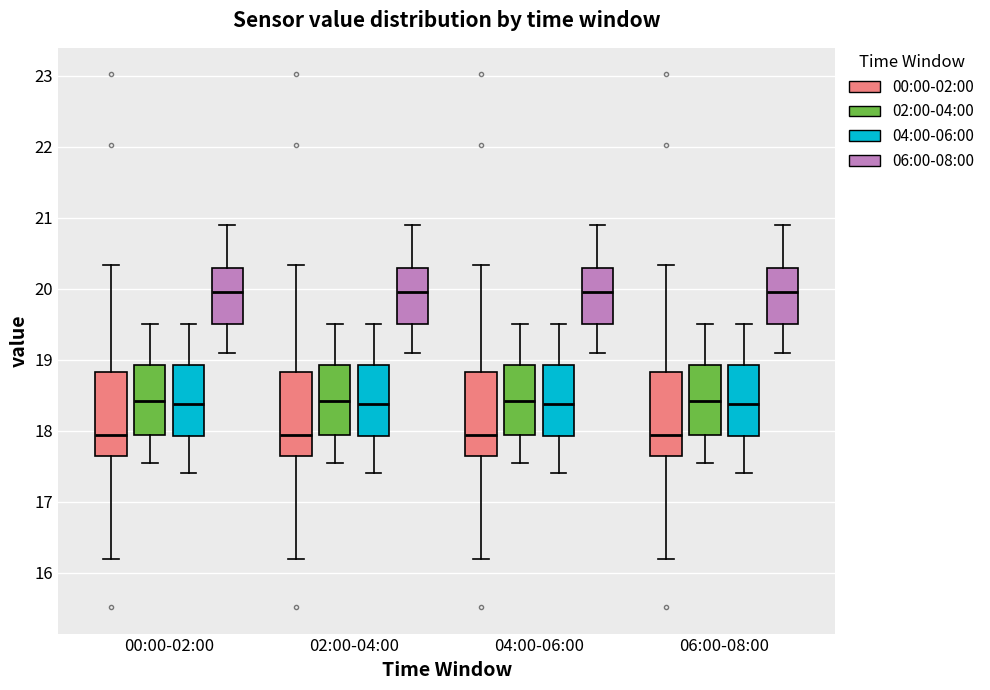

Reading left to right, transcribe this box plot: for each box, give where its median line is, the range the box spans, and where its two whiskers end, as read against the y-axis. The values are not printed on the chart, so give them approximately, as read against the axis.

00:00-02:00 (00:00-02:00): median 17.9, box 17.6 to 18.8, whiskers 16.2 to 20.3
00:00-02:00 (02:00-04:00): median 18.4, box 17.9 to 18.9, whiskers 17.6 to 19.5
00:00-02:00 (04:00-06:00): median 18.4, box 17.9 to 18.9, whiskers 17.4 to 19.5
00:00-02:00 (06:00-08:00): median 20.0, box 19.5 to 20.3, whiskers 19.1 to 20.9
02:00-04:00 (00:00-02:00): median 17.9, box 17.6 to 18.8, whiskers 16.2 to 20.3
02:00-04:00 (02:00-04:00): median 18.4, box 17.9 to 18.9, whiskers 17.6 to 19.5
02:00-04:00 (04:00-06:00): median 18.4, box 17.9 to 18.9, whiskers 17.4 to 19.5
02:00-04:00 (06:00-08:00): median 20.0, box 19.5 to 20.3, whiskers 19.1 to 20.9
04:00-06:00 (00:00-02:00): median 17.9, box 17.6 to 18.8, whiskers 16.2 to 20.3
04:00-06:00 (02:00-04:00): median 18.4, box 17.9 to 18.9, whiskers 17.6 to 19.5
04:00-06:00 (04:00-06:00): median 18.4, box 17.9 to 18.9, whiskers 17.4 to 19.5
04:00-06:00 (06:00-08:00): median 20.0, box 19.5 to 20.3, whiskers 19.1 to 20.9
06:00-08:00 (00:00-02:00): median 17.9, box 17.6 to 18.8, whiskers 16.2 to 20.3
06:00-08:00 (02:00-04:00): median 18.4, box 17.9 to 18.9, whiskers 17.6 to 19.5
06:00-08:00 (04:00-06:00): median 18.4, box 17.9 to 18.9, whiskers 17.4 to 19.5
06:00-08:00 (06:00-08:00): median 20.0, box 19.5 to 20.3, whiskers 19.1 to 20.9